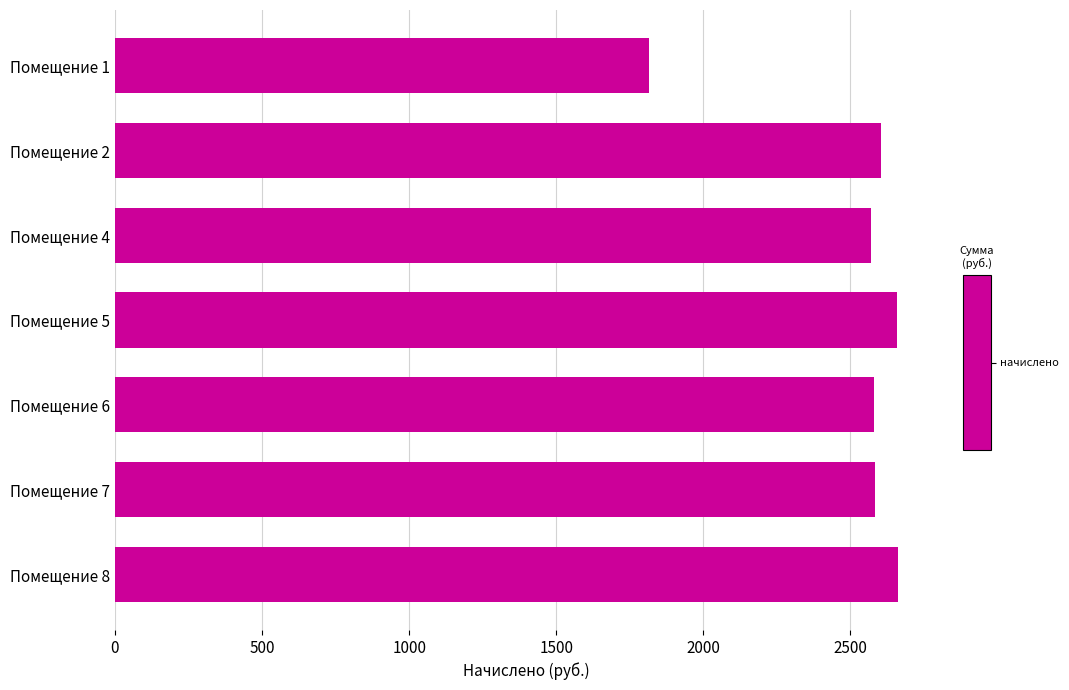

Is it true that the value at Помещение 1 is 1029.1?

False